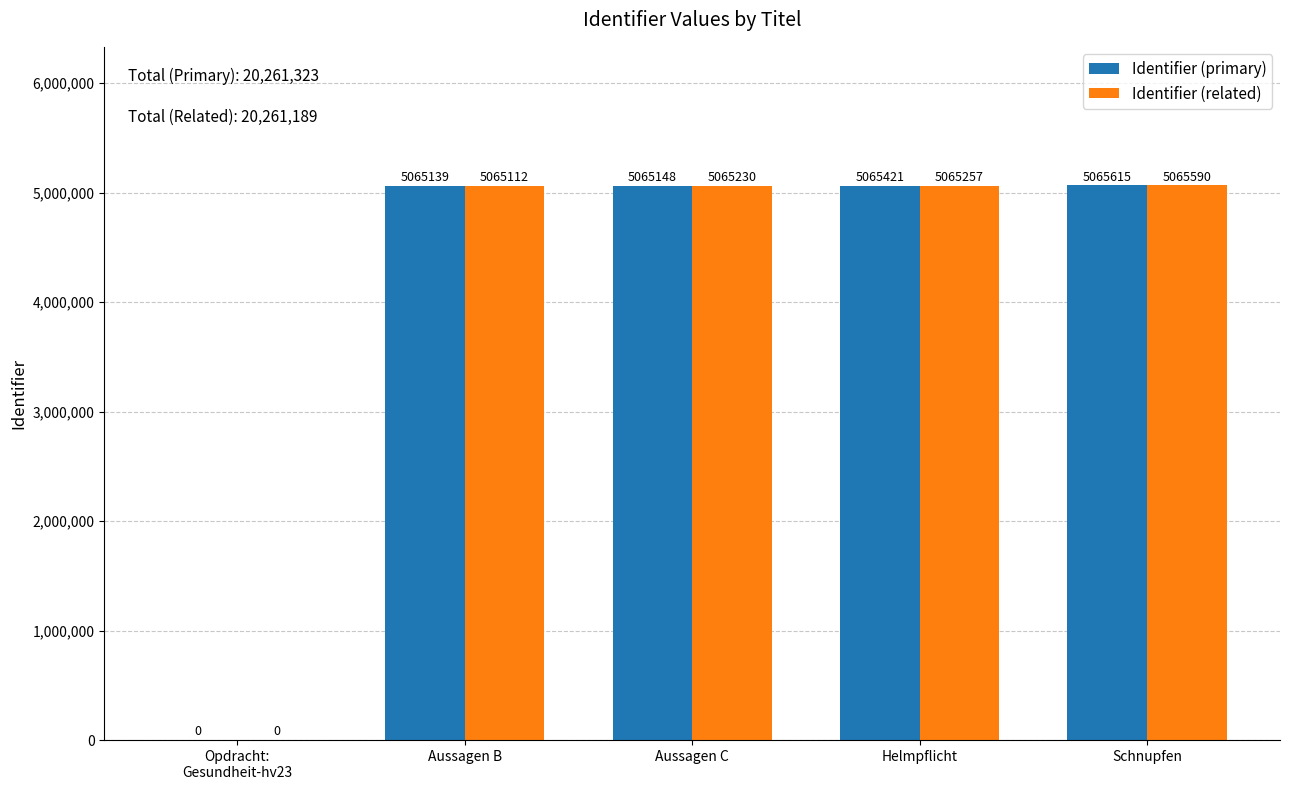

What is the difference between the Identifier (primary) values at Schnupfen and Aussagen B?

476